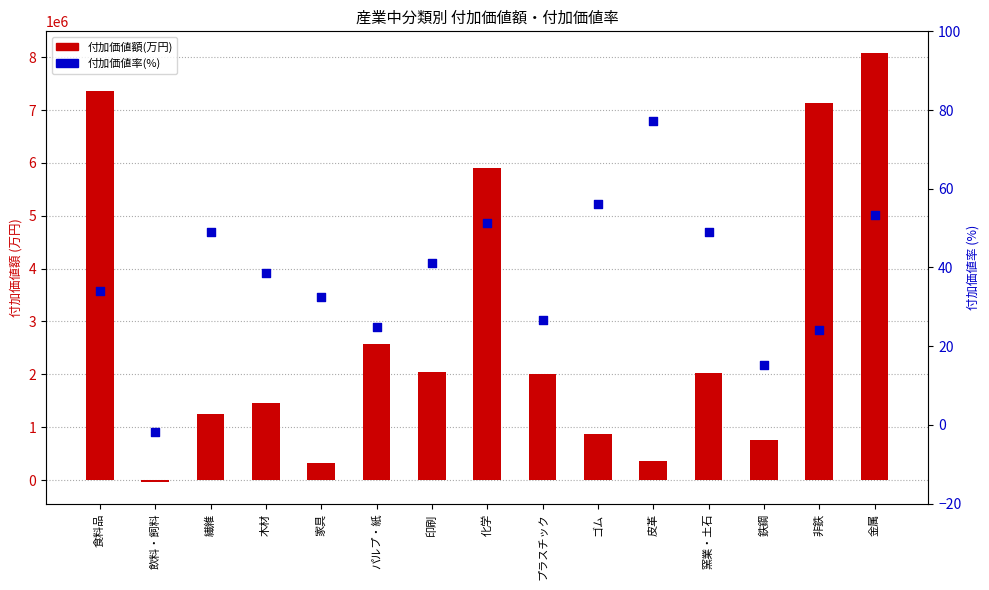

At how many categories does at least one series exceed 7839280?

1